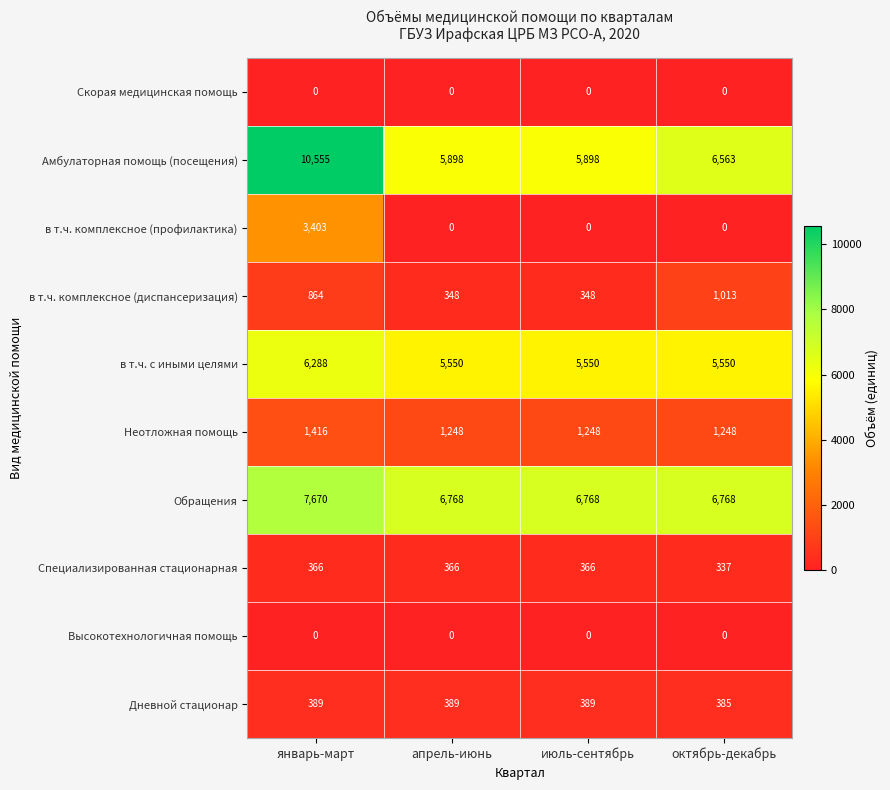

At how many categories does at least one series exceed 359?

4